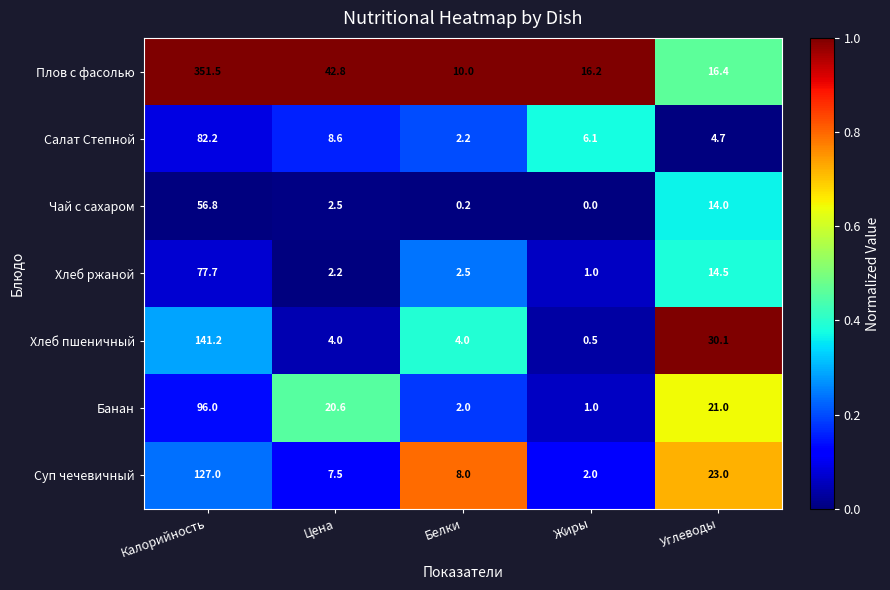

At which label does Чай с сахаром first exceed 2?

Калорийность